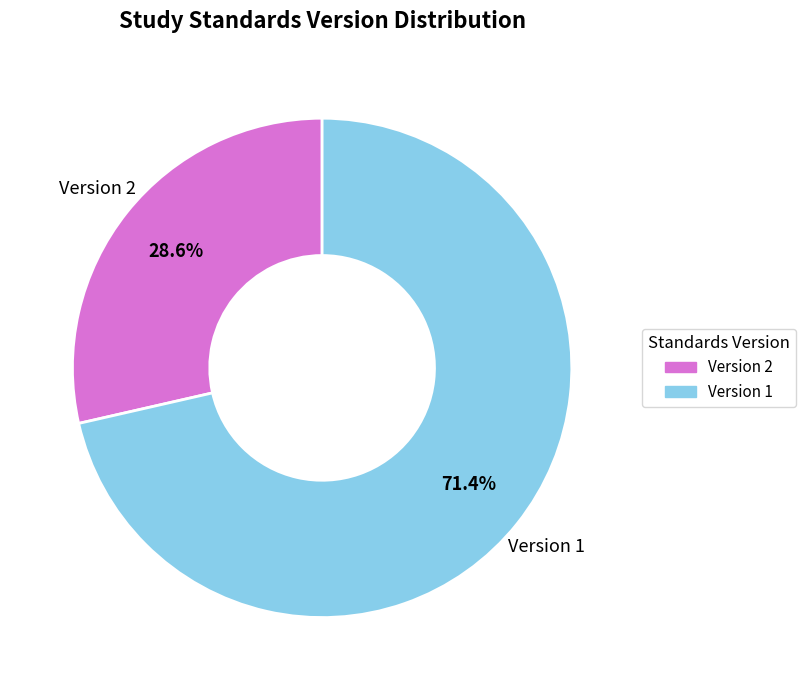

How many segments does this pie chart have?

2